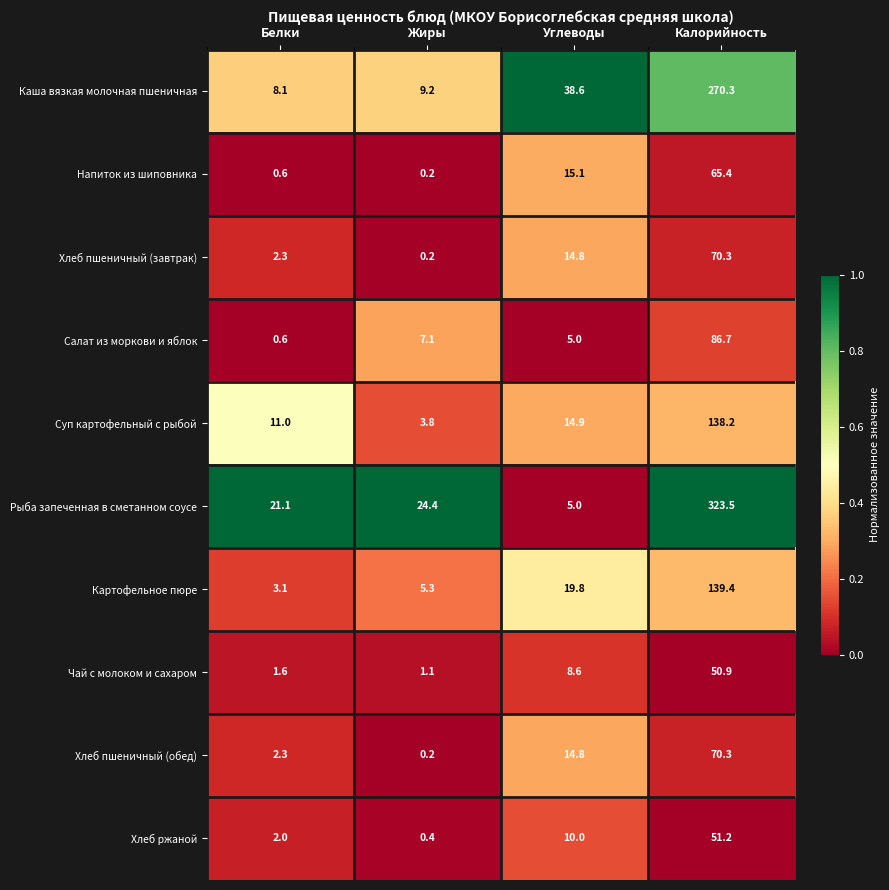

At which label is Хлеб пшеничный (обед) closest to 35?

Углеводы